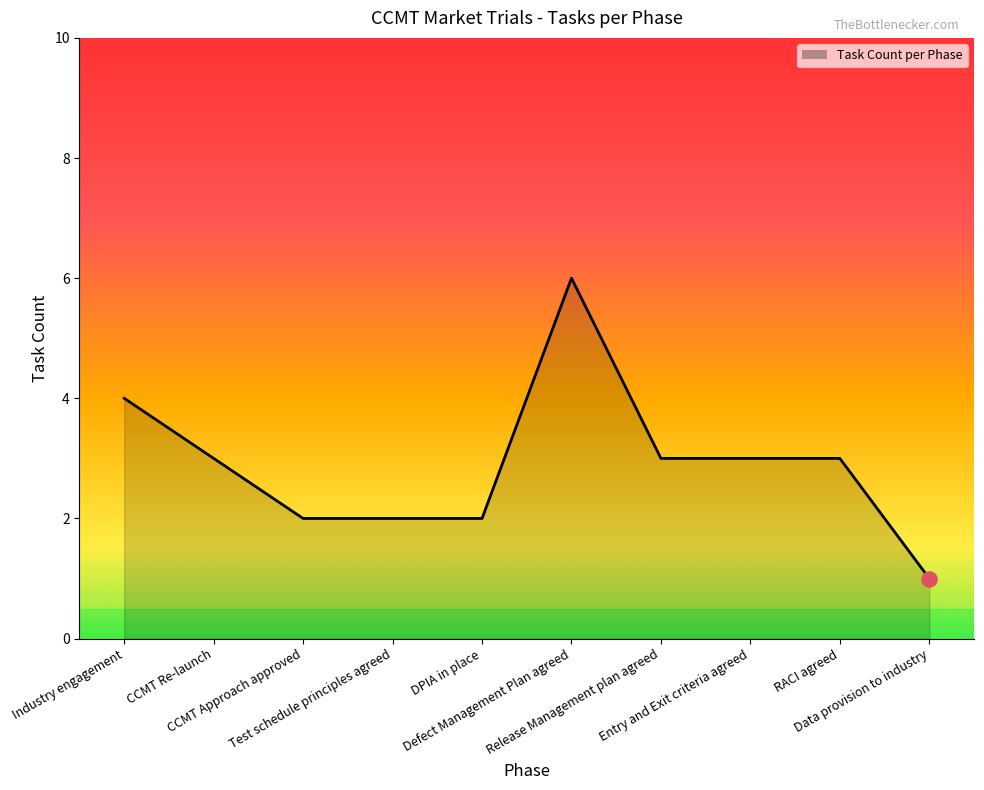

Approximately how many times larger is the value at Test schedule principles agreed compared to CCMT Re-launch?

0.7